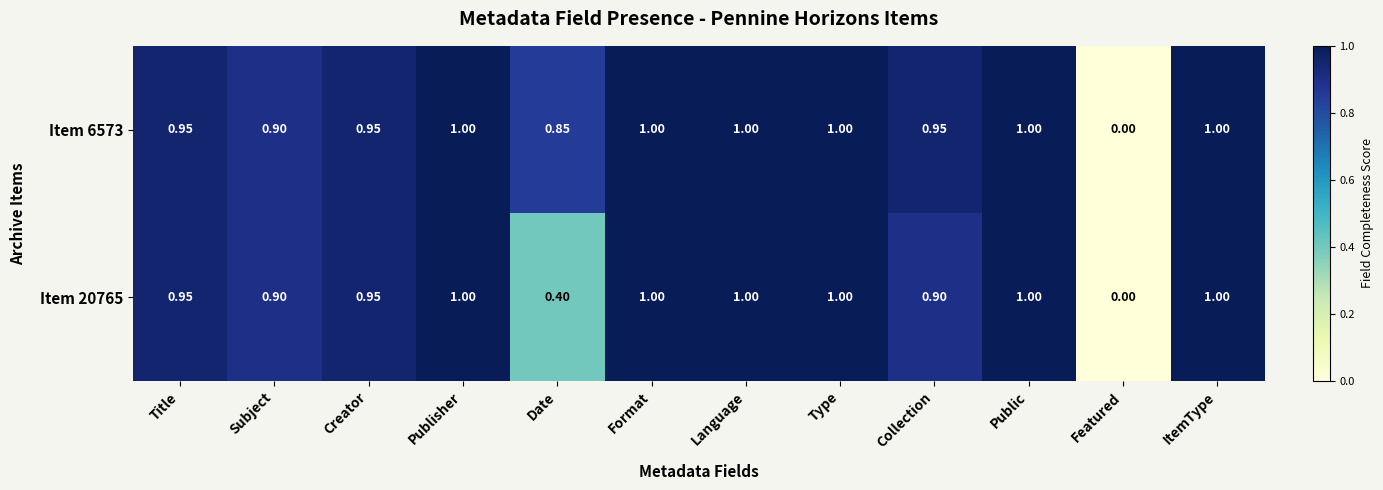

Is the value of Item 20765 at Creator greater than the value of Item 6573 at Language?

No